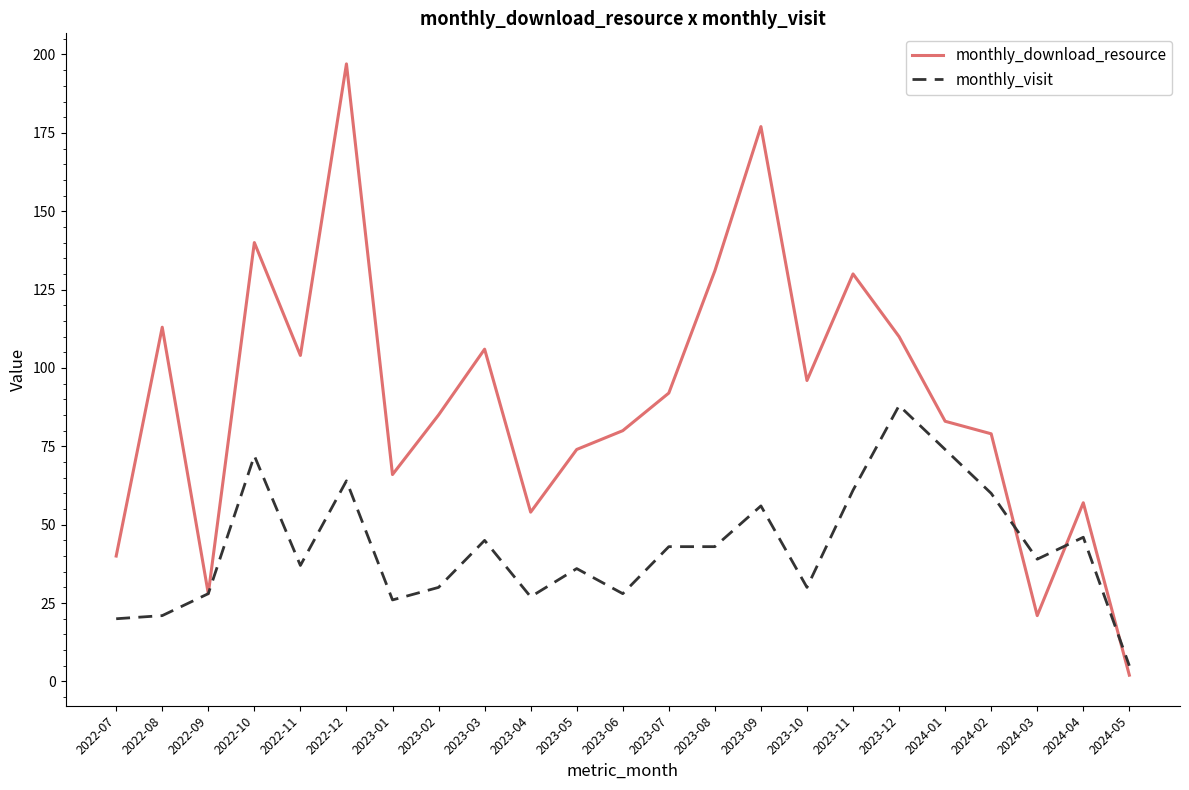

Reading left to right, transcribe all the data shown in this chart.

monthly_download_resource: 2022-07=40	2022-08=113	2022-09=28	2022-10=140	2022-11=104	2022-12=197	2023-01=66	2023-02=85	2023-03=106	2023-04=54	2023-05=74	2023-06=80	2023-07=92	2023-08=131	2023-09=177	2023-10=96	2023-11=130	2023-12=110	2024-01=83	2024-02=79	2024-03=21	2024-04=57	2024-05=2
monthly_visit: 2022-07=20	2022-08=21	2022-09=28	2022-10=72	2022-11=37	2022-12=64	2023-01=26	2023-02=30	2023-03=45	2023-04=27	2023-05=36	2023-06=28	2023-07=43	2023-08=43	2023-09=56	2023-10=30	2023-11=61	2023-12=88	2024-01=74	2024-02=60	2024-03=39	2024-04=46	2024-05=5